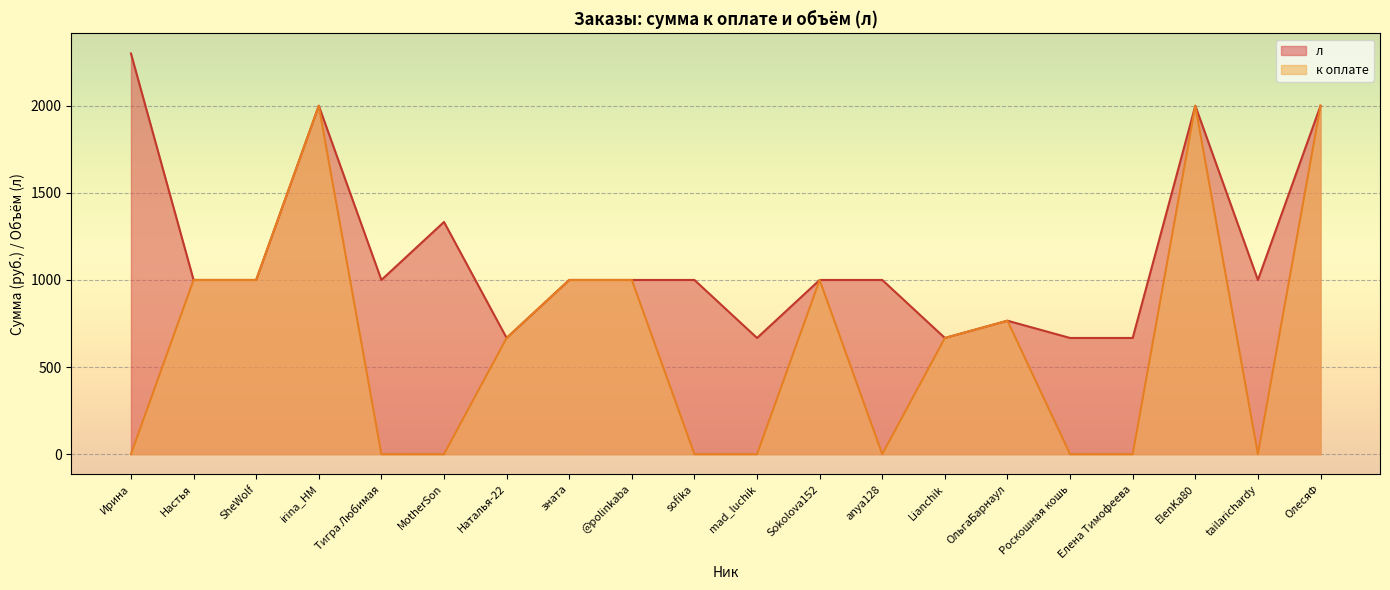

What are all the series names shown in the legend?

л, к оплате